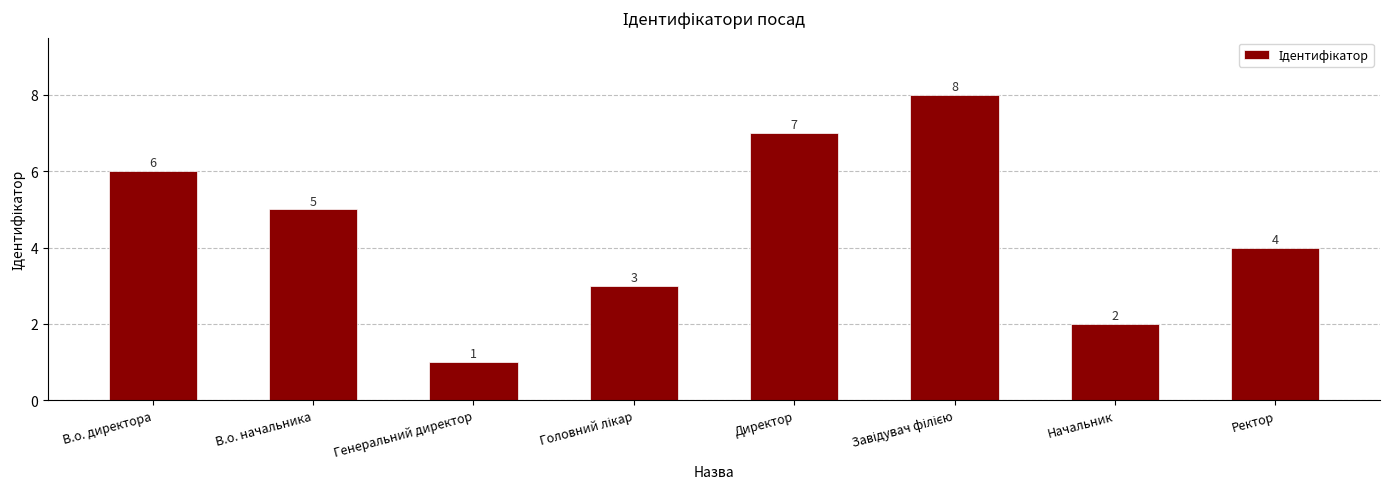

True or false: the data shows 8 at В.о. начальника.

False